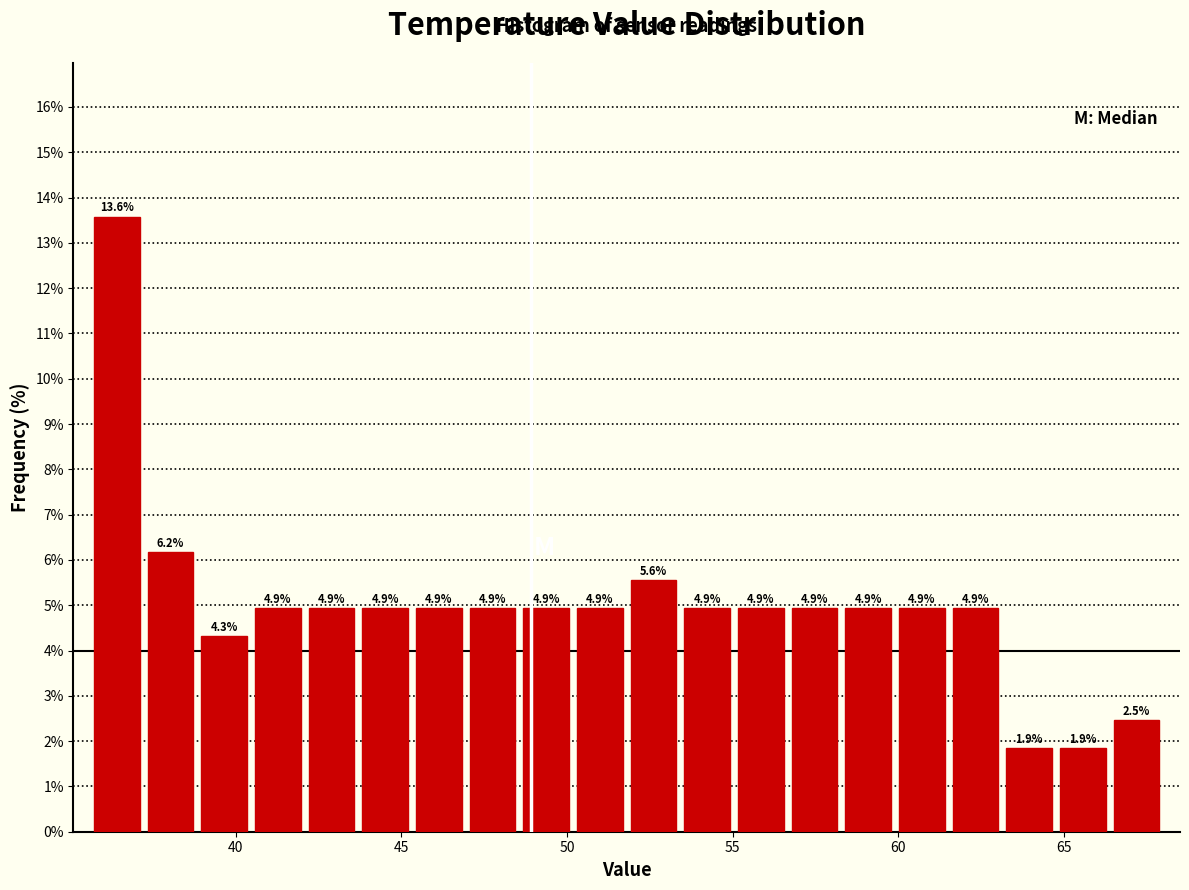

Around what value on the x-axis is the tallest bar? Give the approximate position of its centre, as read against the axis.

36.5